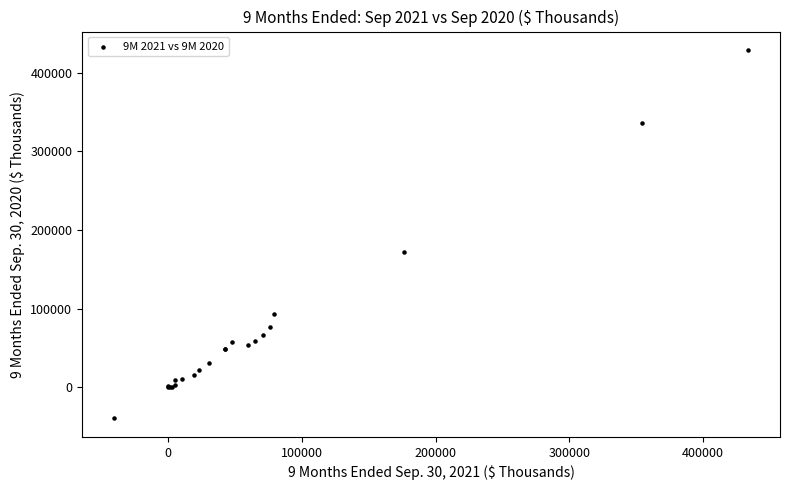

What Y value in the scatter plot is closest to 194594?

171645